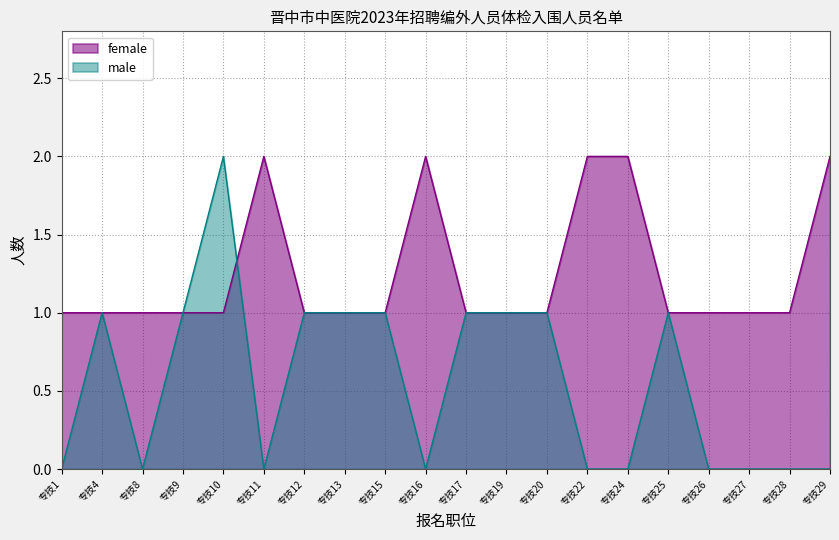

Which series has the widest spread of values?

male